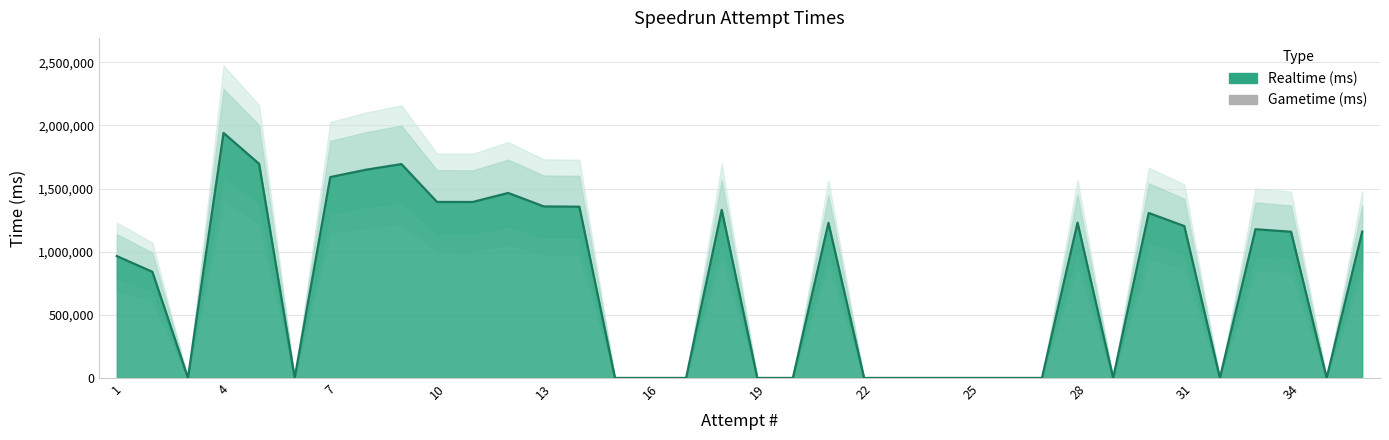

List the labels in order of value, smallest first.

3, 6, 15, 16, 17, 19, 20, 22, 23, 24, 25, 26, 27, 29, 32, 35, 2, 1, 34, 36, 33, 31, 21, 28, 30, 18, 14, 13, 11, 10, 12, 7, 8, 9, 5, 4